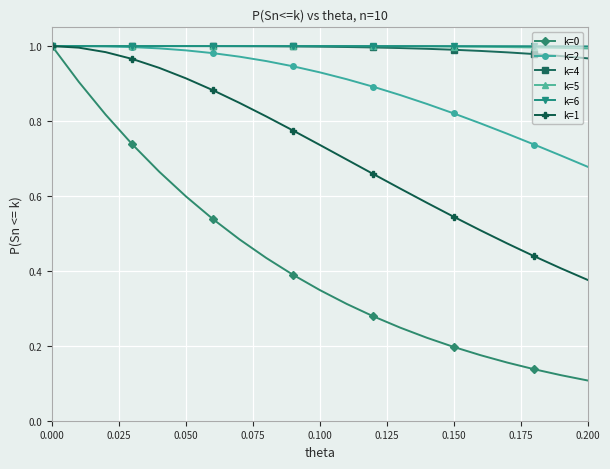

Which series has the widest spread of values?

k=0